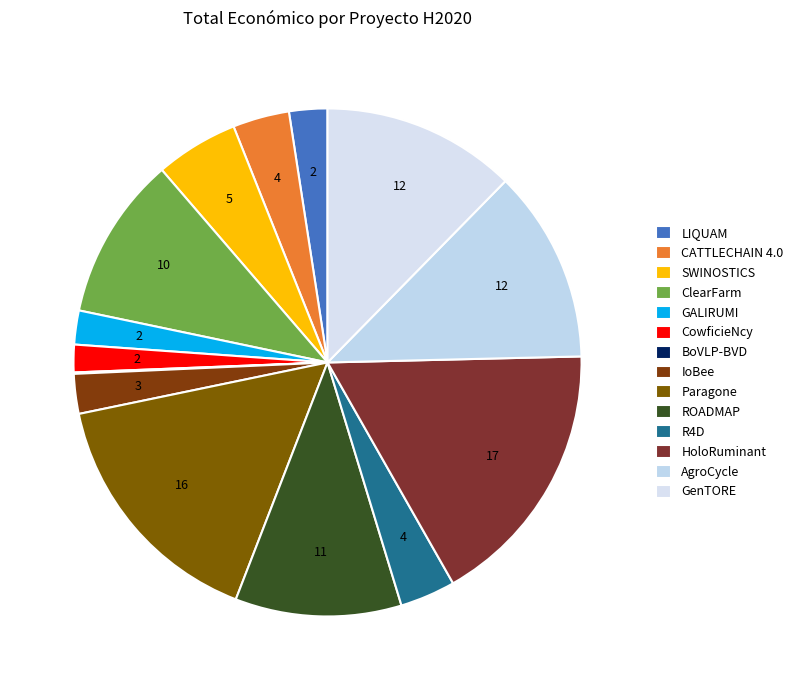

Does IoBee represent more than half of the total?

No